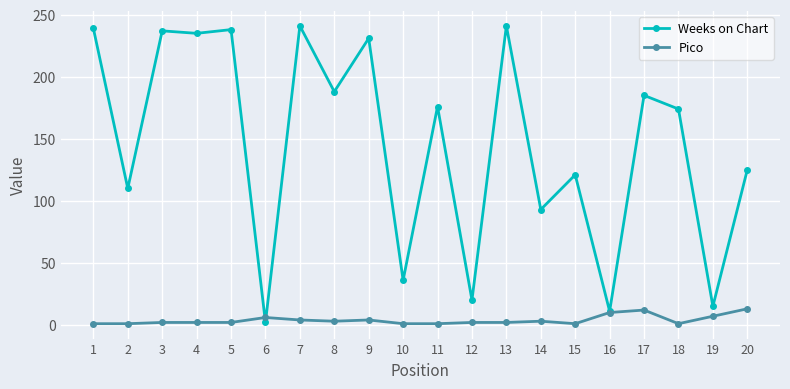

True or false: Weeks on Chart has a value of 384 at 7.

False